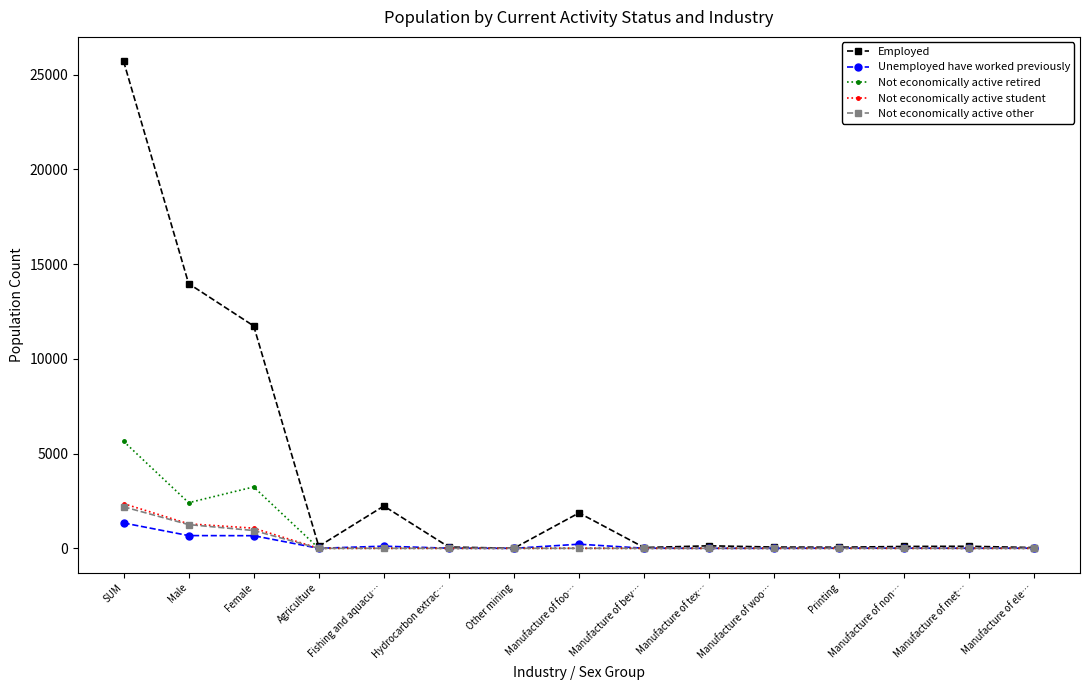

Which category has the highest value across all series?

SUM